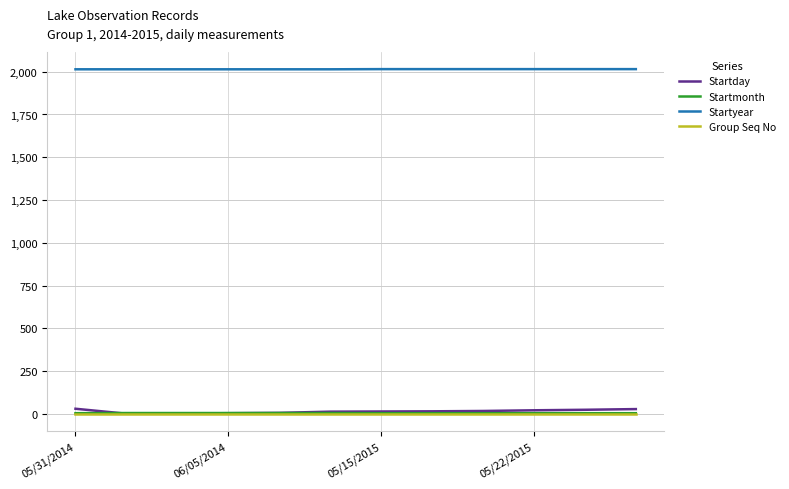

True or false: Startmonth and Group Seq No intersect in this chart.

False